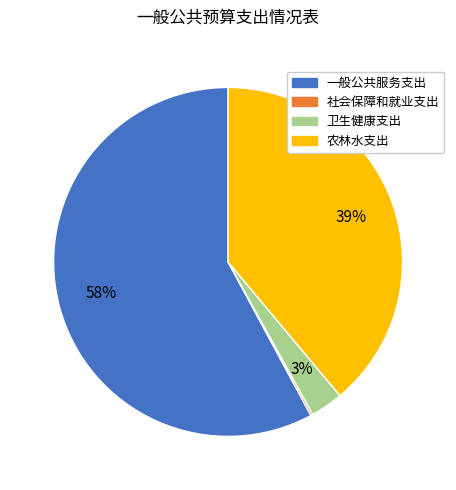

Does any single category account for the majority?

Yes